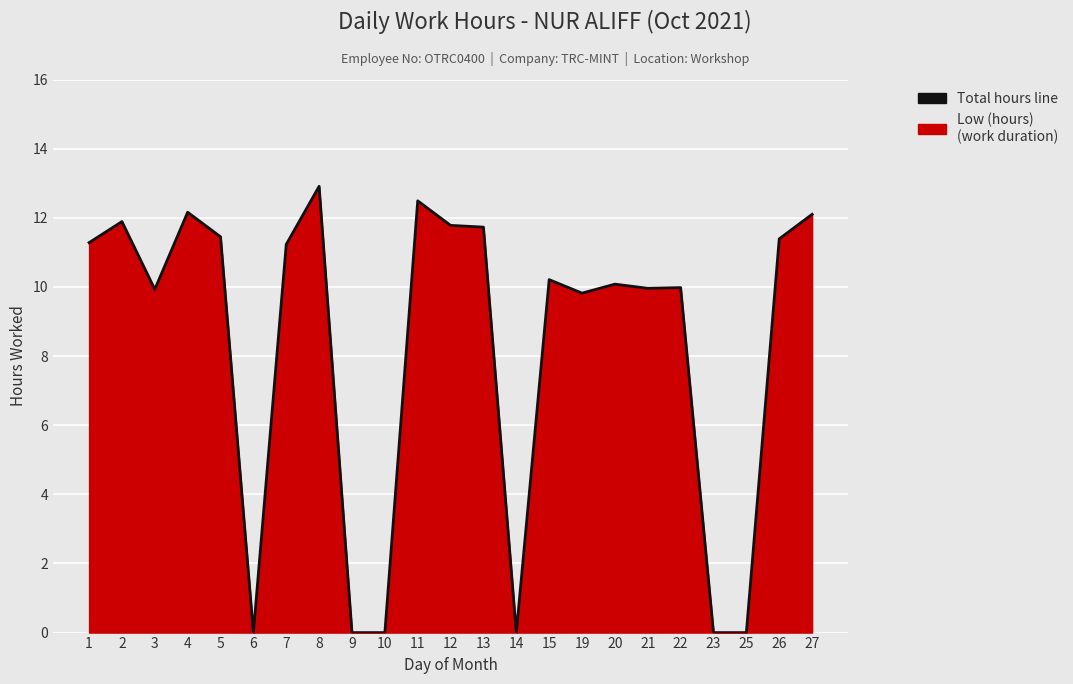

List the labels in order of value, smallest first.

6, 9, 10, 14, 23, 25, 19, 3, 21, 22, 20, 15, 7, 1, 26, 5, 13, 12, 2, 27, 4, 11, 8